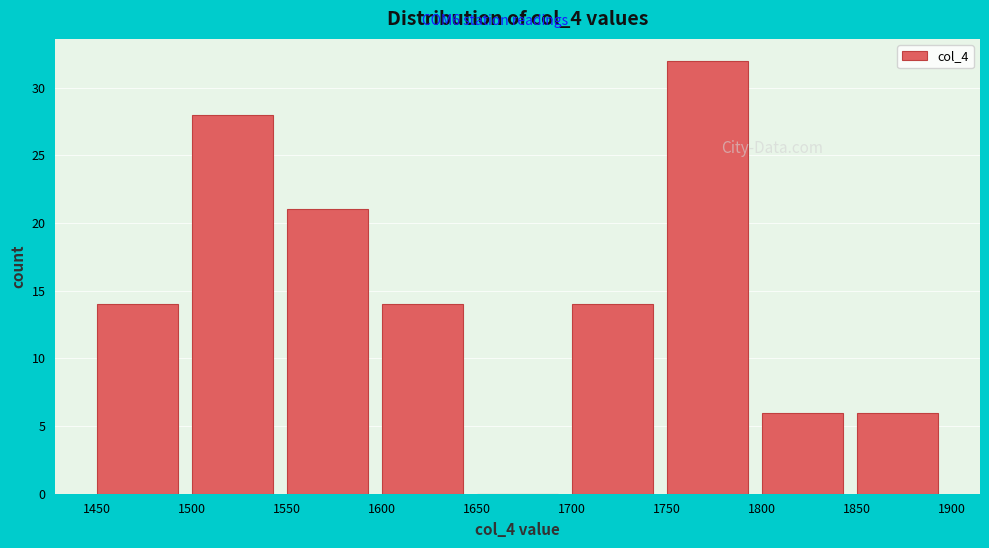

How tall is the bar that spans 1800 to 1850 on the x-axis? The values are not printed on the chart, so give them approximately, as read against the axis.

6